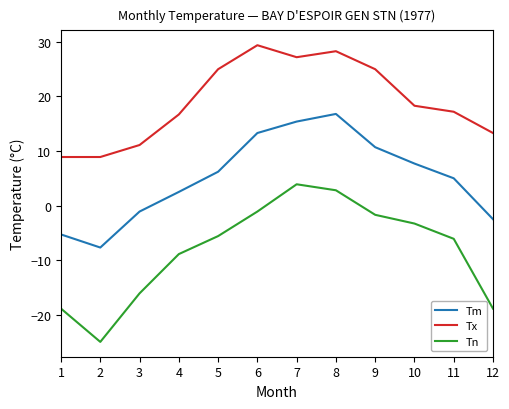

Is it true that Tm equals 24.7 at 7?

False